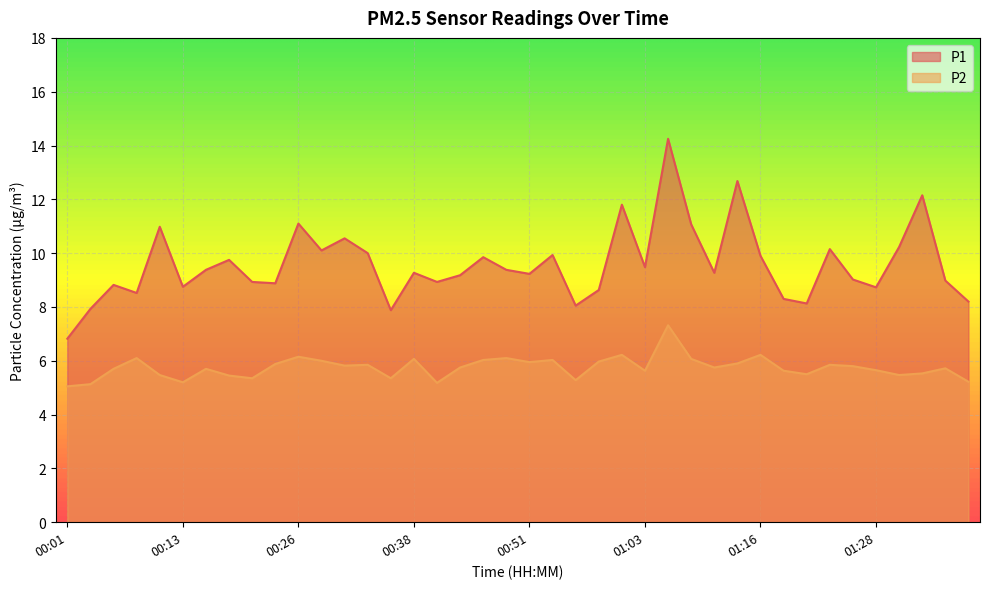

How many interior local peaks does the P2 series have?

12